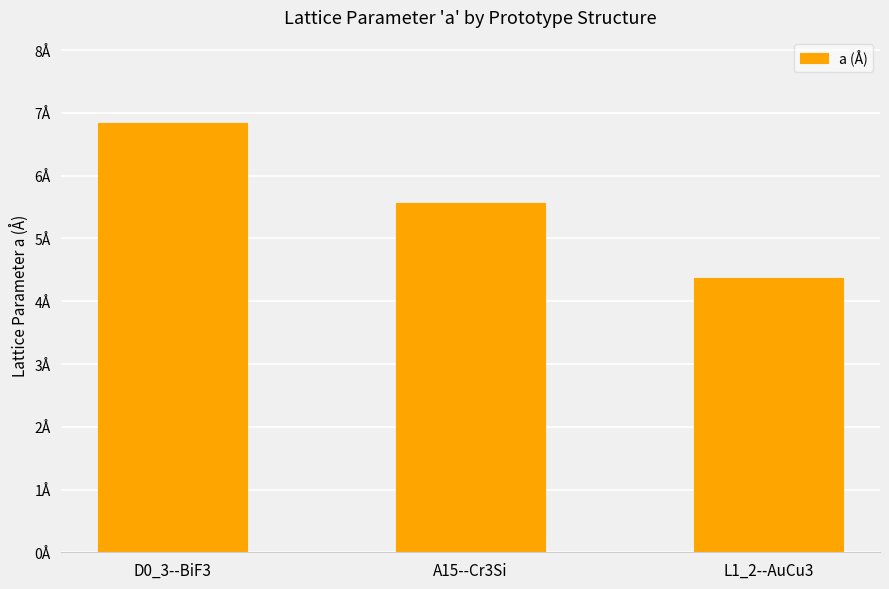

What is the smallest value displayed?

4.4